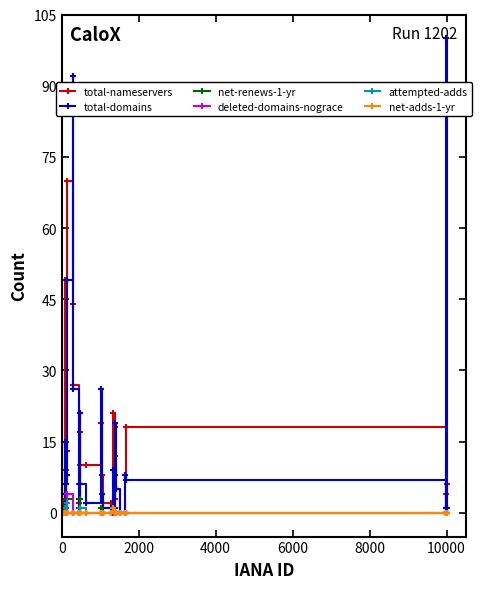

Which series has the largest range (max minus min)?

total-domains